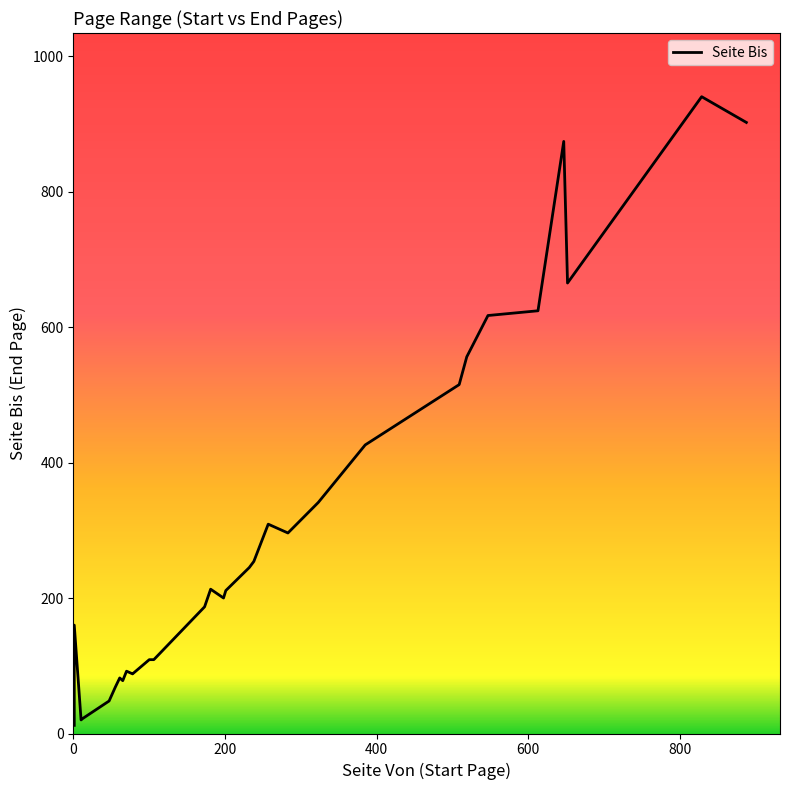

Reading left to right, transcribe all the data shown in this chart.

1=12	547=617	173=187	47=48	65=78	78=88	519=556	652=665	55=68	79=89	106=109	181=213	201=211	61=82	232=245	198=200	647=874	100=109	1=32	509=515	613=624	1=160	283=296	1=39	238=254	257=309	385=426	888=902	70=92	10=20	12=22	323=341	829=940